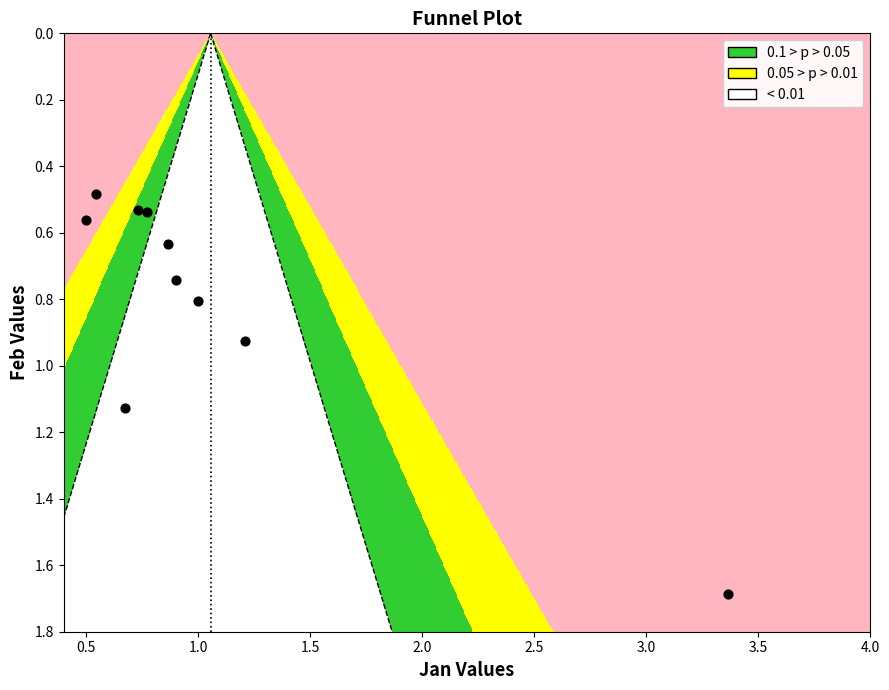

What is the range of X values (max minus min)?

2.9